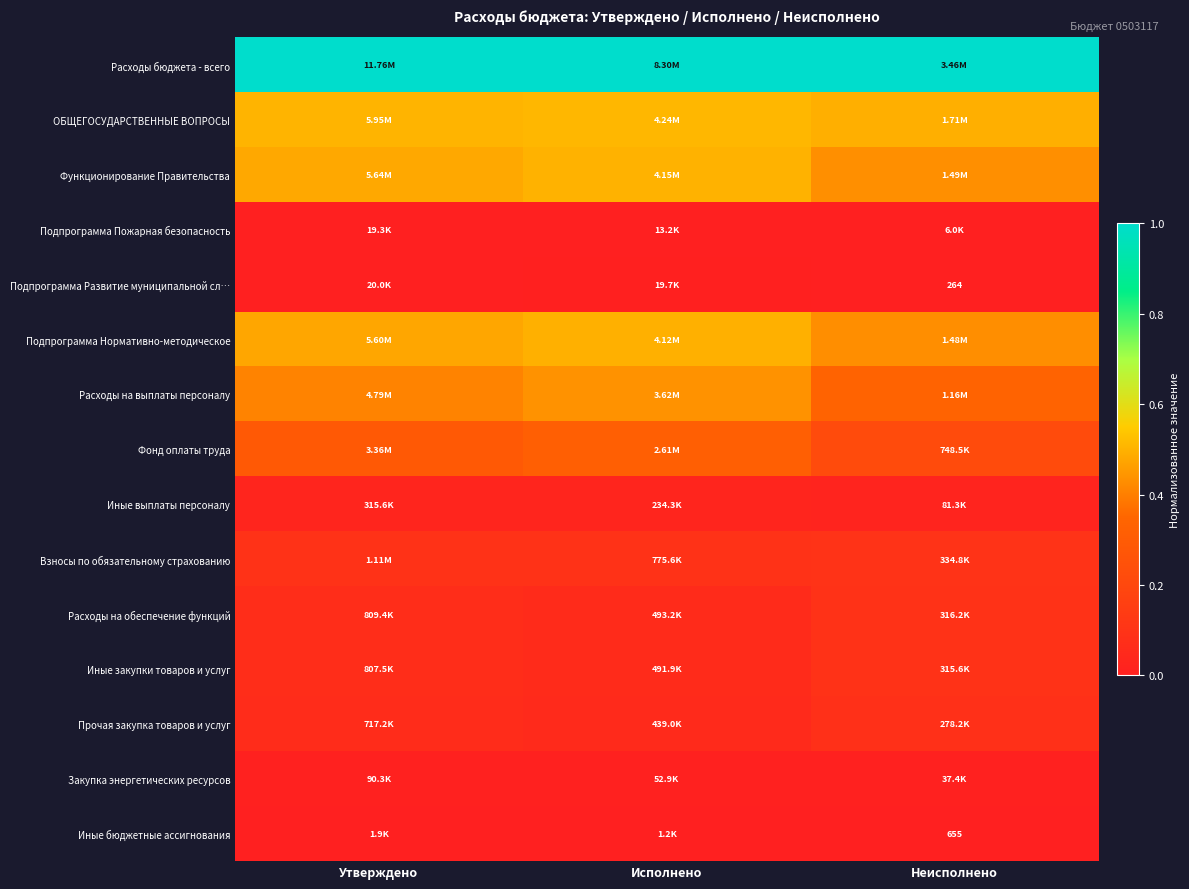

Is the value of ОБЩЕГОСУДАРСТВЕННЫЕ ВОПРОСЫ at Неисполнено greater than the value of Иные бюджетные ассигнования at Утверждено?

Yes